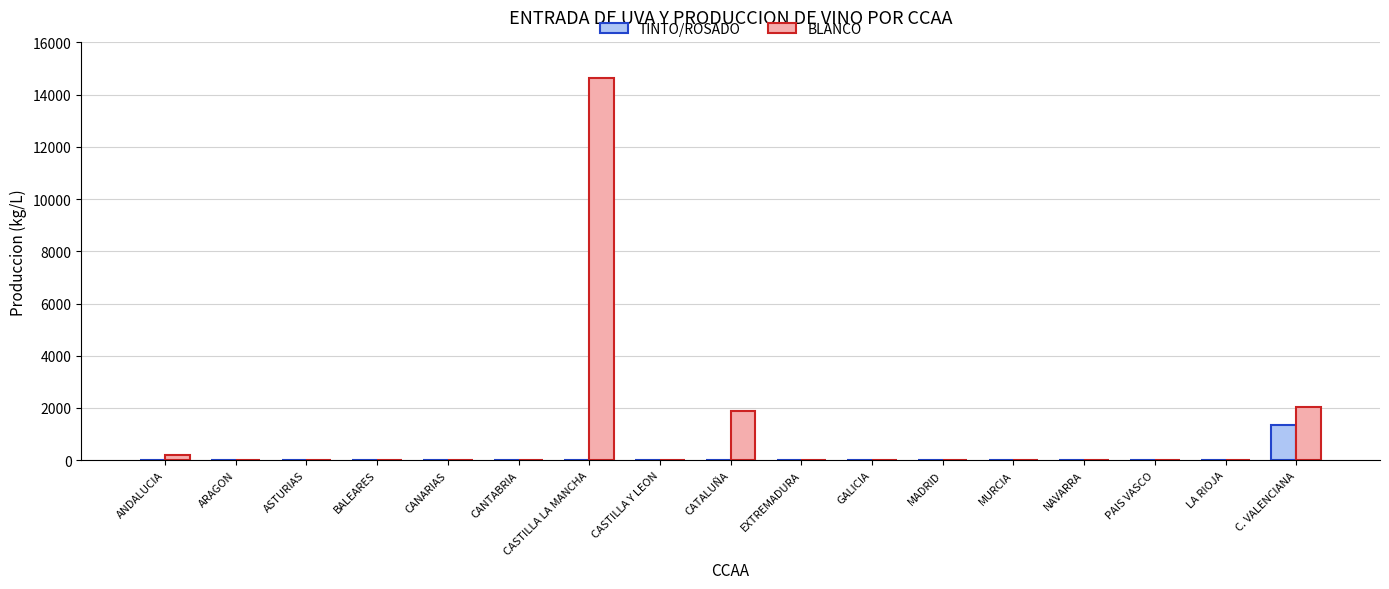

How many distinct data groups are displayed?

2